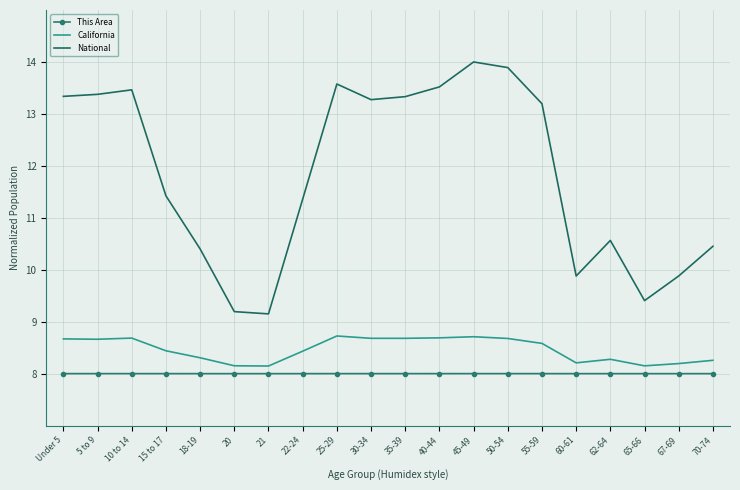

Rank the series at 40-44 from lowest to highest value.

This Area, California, National